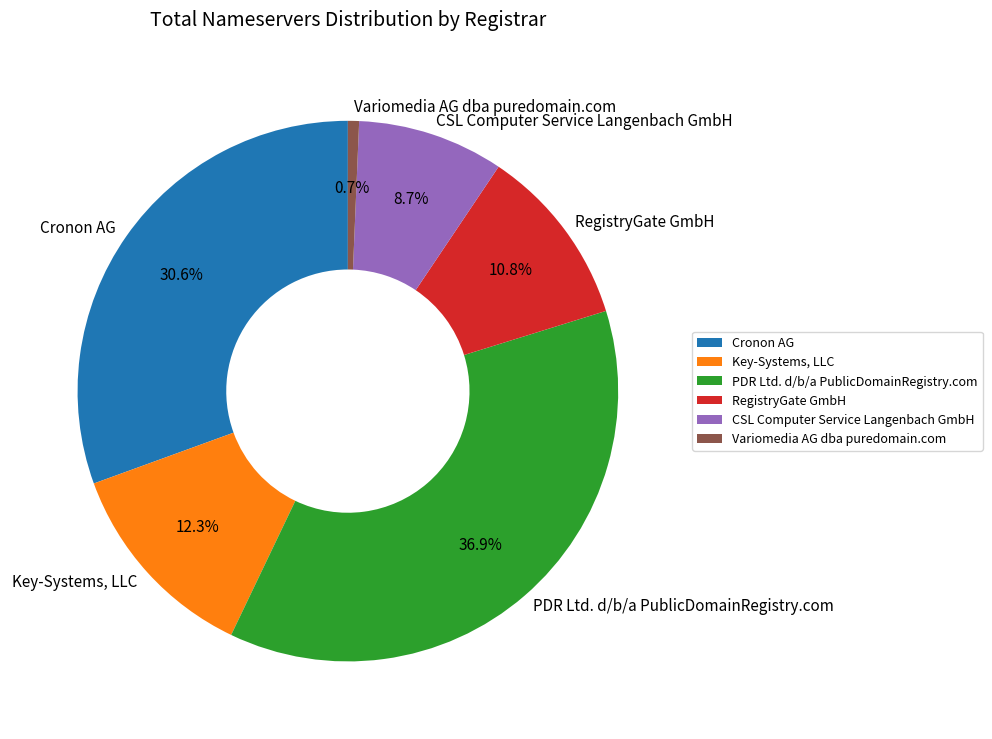

Is PDR Ltd. d/b/a PublicDomainRegistry.com the majority of the pie?

No